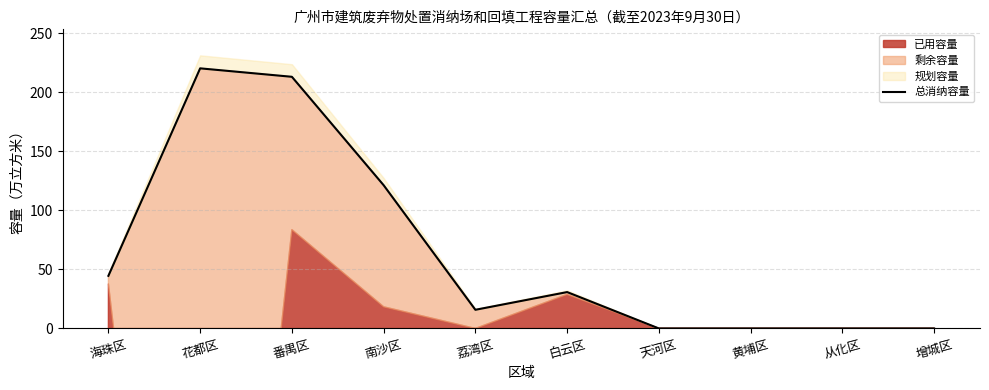

The value at 天河区 is 0.0. True or false?

True